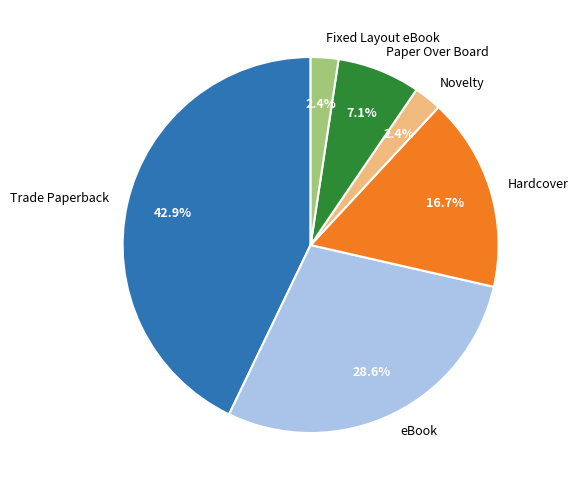

Is it true that Hardcover is 17% of the pie?

True